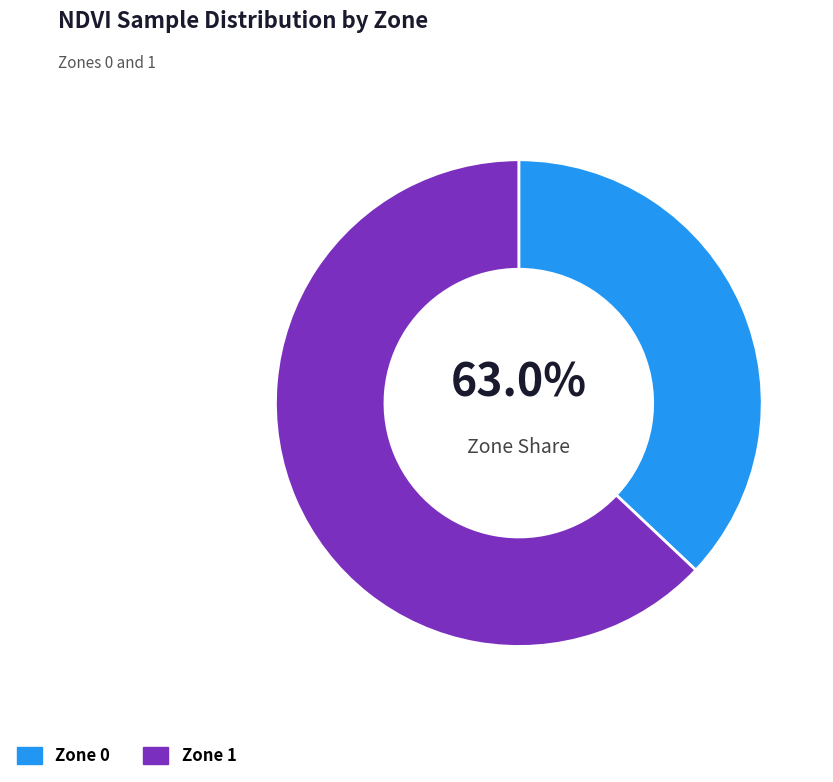

To the nearest percent, what portion does Zone 1 represent?

63%